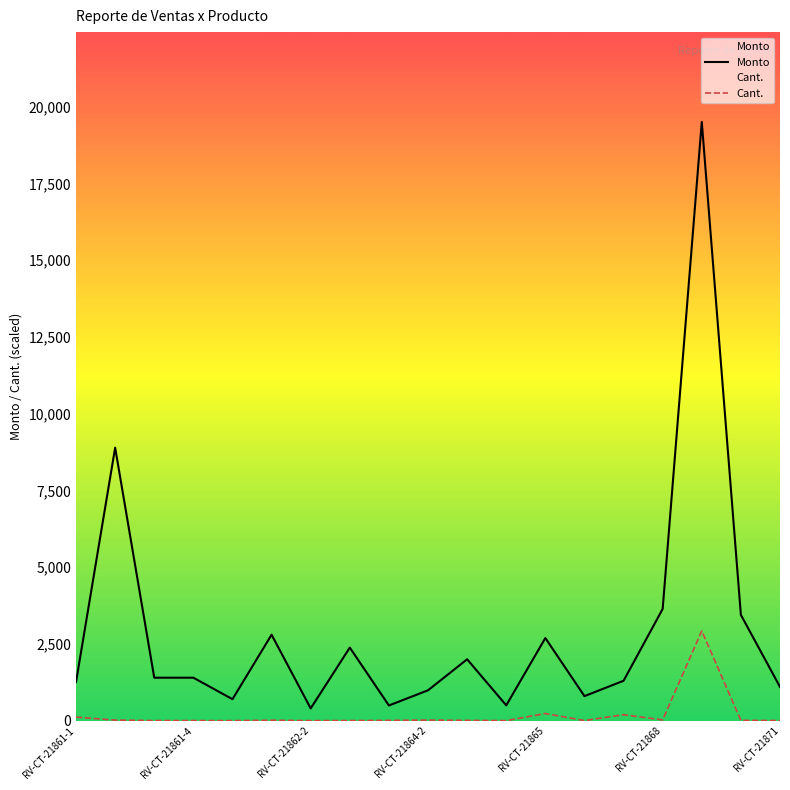

At which category is the sum across all series the highest?

16